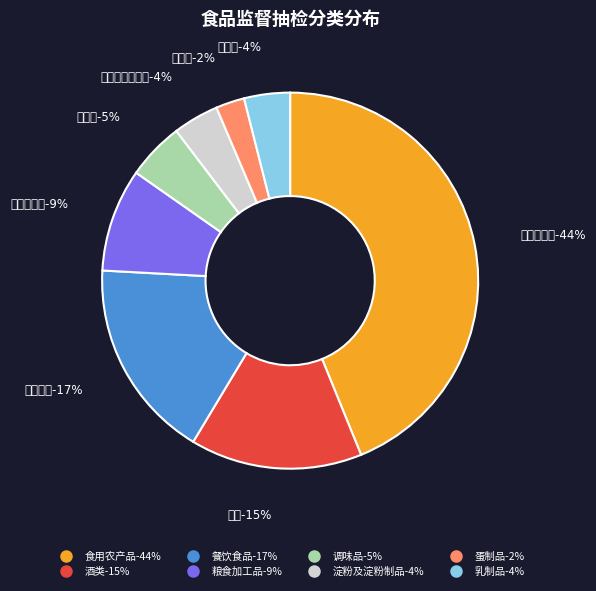

To the nearest percent, what portion does 粮食加工品 represent?

9%